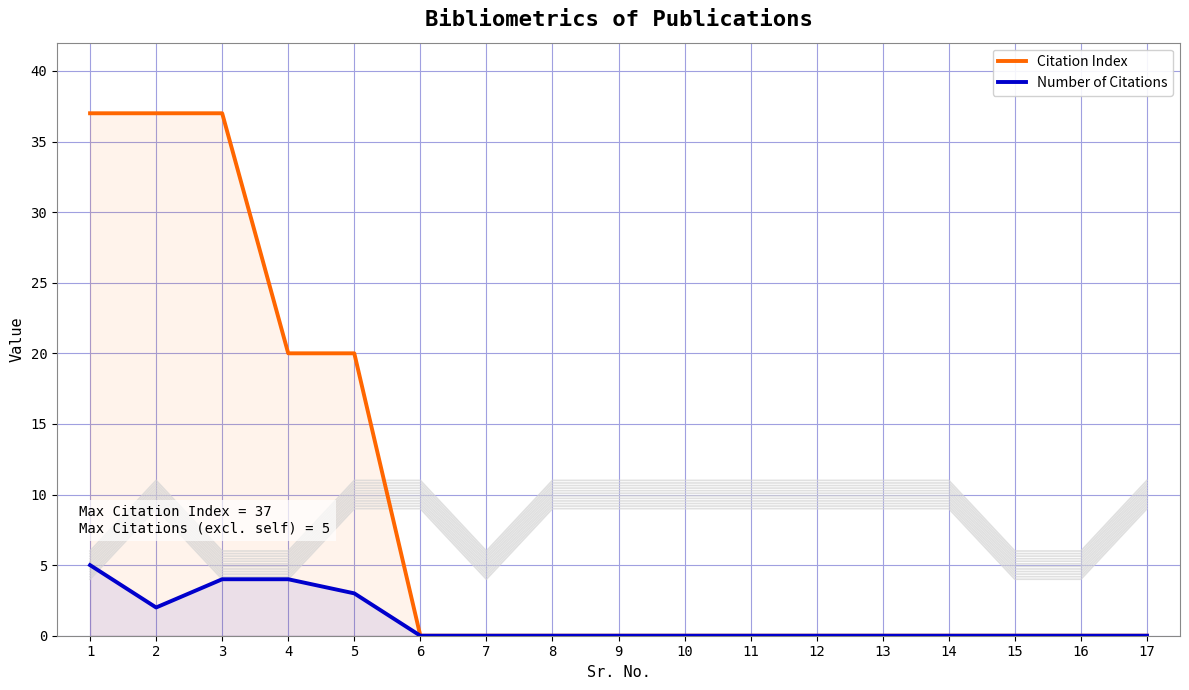

Reading right to left, list all the values displayed in this chart.

Citation Index: 17=0	16=0	15=0	14=0	13=0	12=0	11=0	10=0	9=0	8=0	7=0	6=0	5=20	4=20	3=37	2=37	1=37
Number of Citations: 17=0	16=0	15=0	14=0	13=0	12=0	11=0	10=0	9=0	8=0	7=0	6=0	5=3	4=4	3=4	2=2	1=5